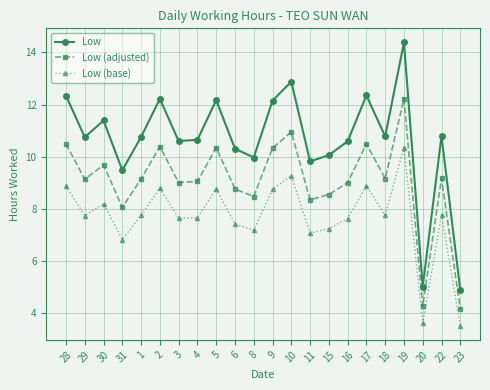

True or false: Low (base) and Low (adjusted) cross at least once.

False